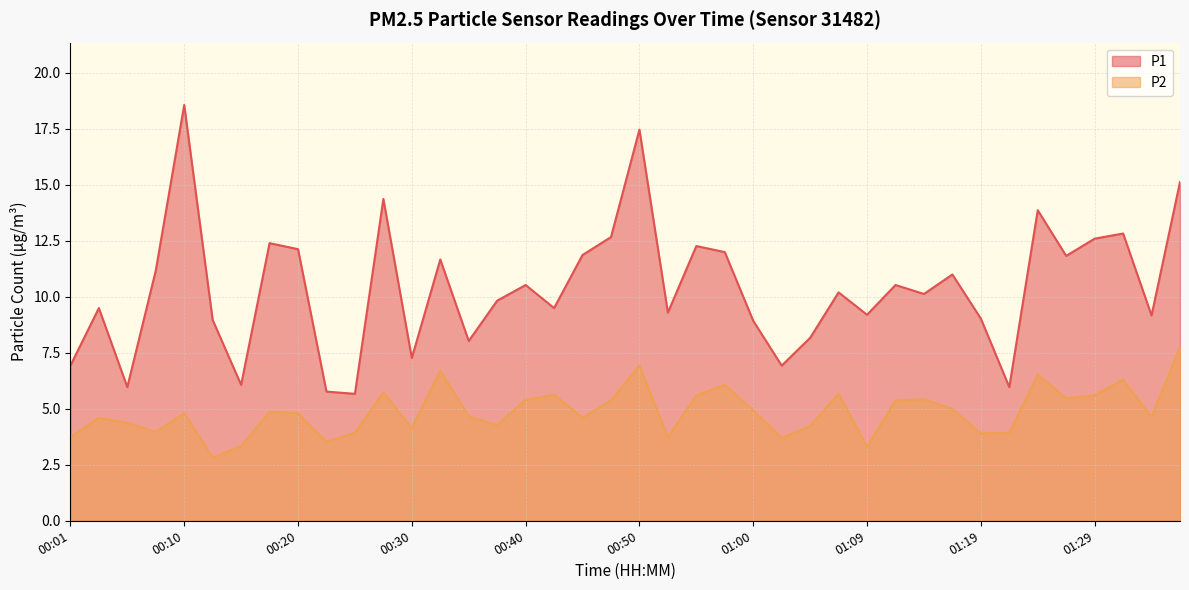

What value does the P2 series have at 00:06?

4.4